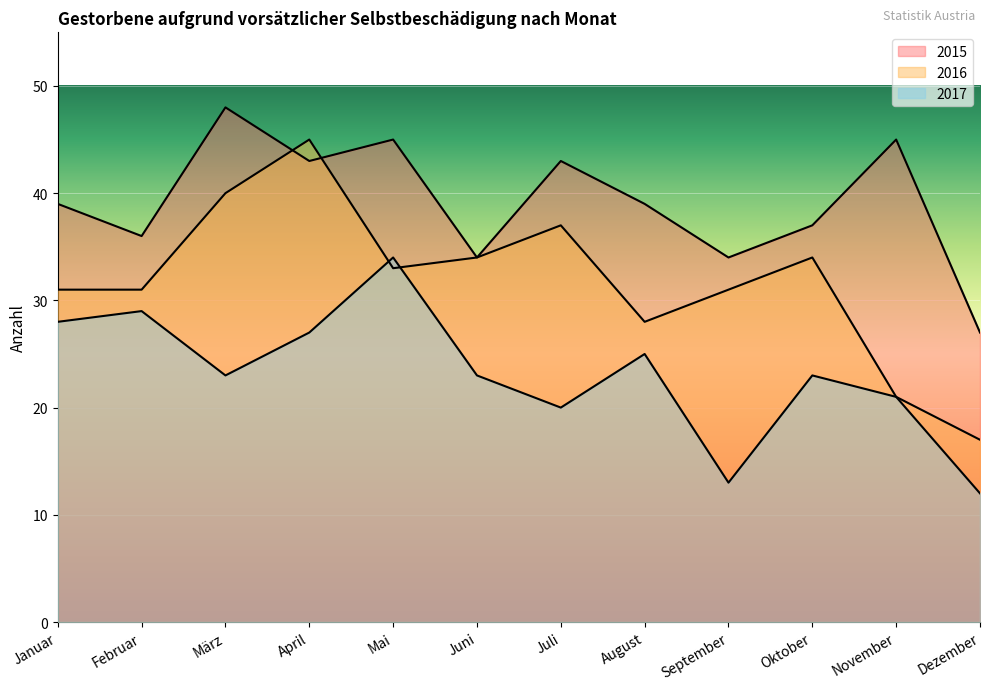

How many lines are shown in the chart?

3